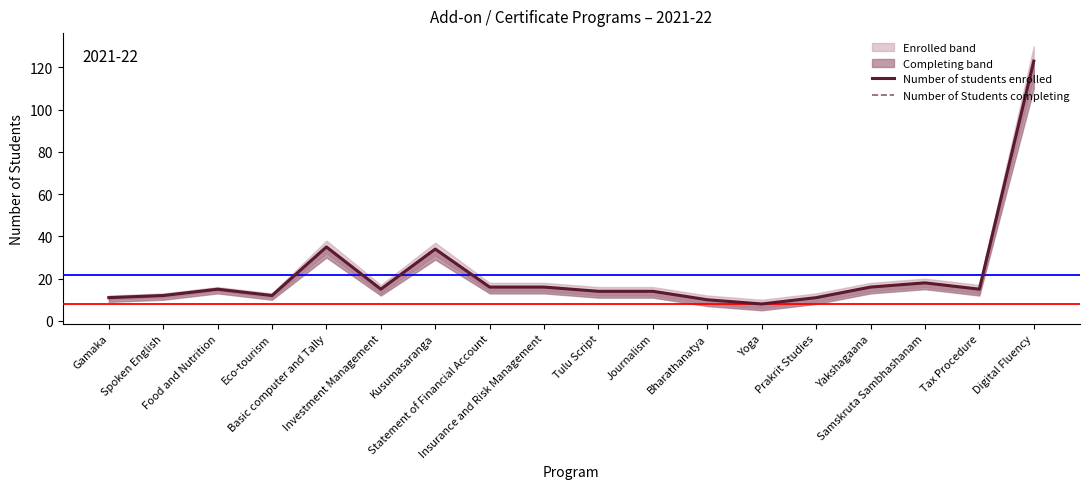

List the series in order of their peak value, lowest first.

Number of students enrolled, Number of Students completing